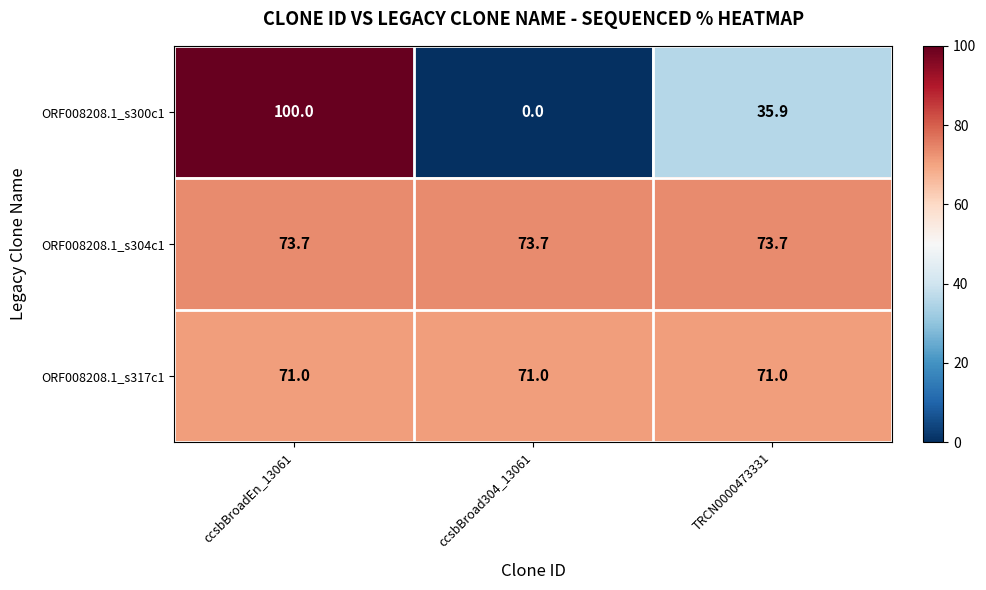

Reading right to left, list all the values displayed in this chart.

ORF008208.1_s300c1: 35.9	0.0	100.0
ORF008208.1_s304c1: 73.7	73.7	73.7
ORF008208.1_s317c1: 71.0	71.0	71.0